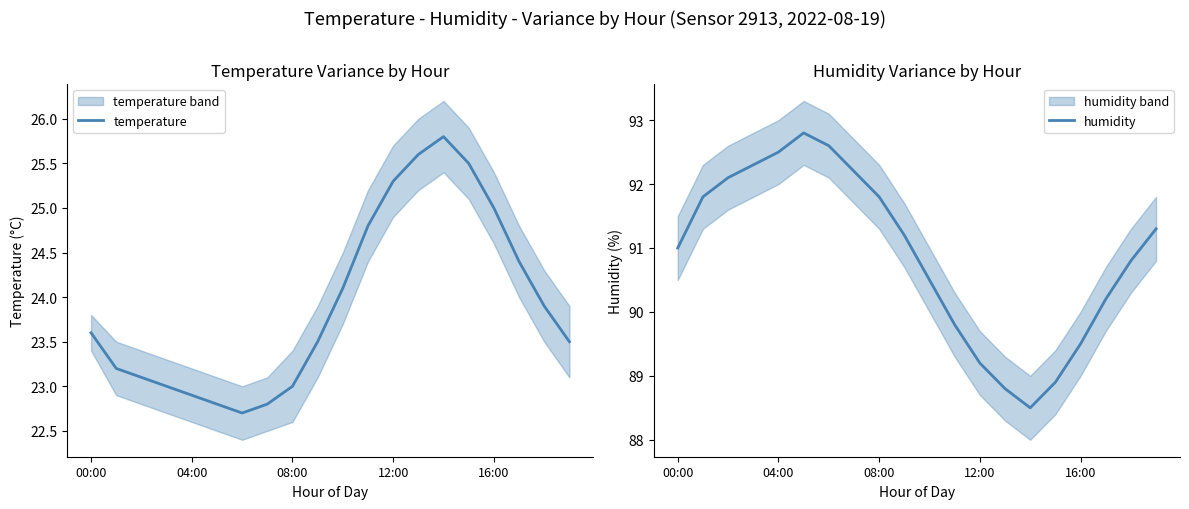

True or false: humidity and temperature intersect in this chart.

False